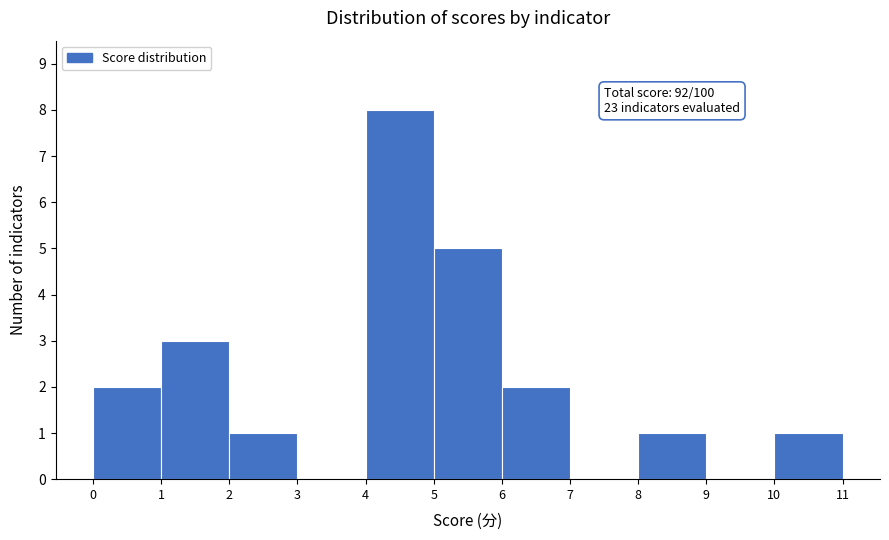

Which range on the x-axis has the tallest bar?

4 to 5